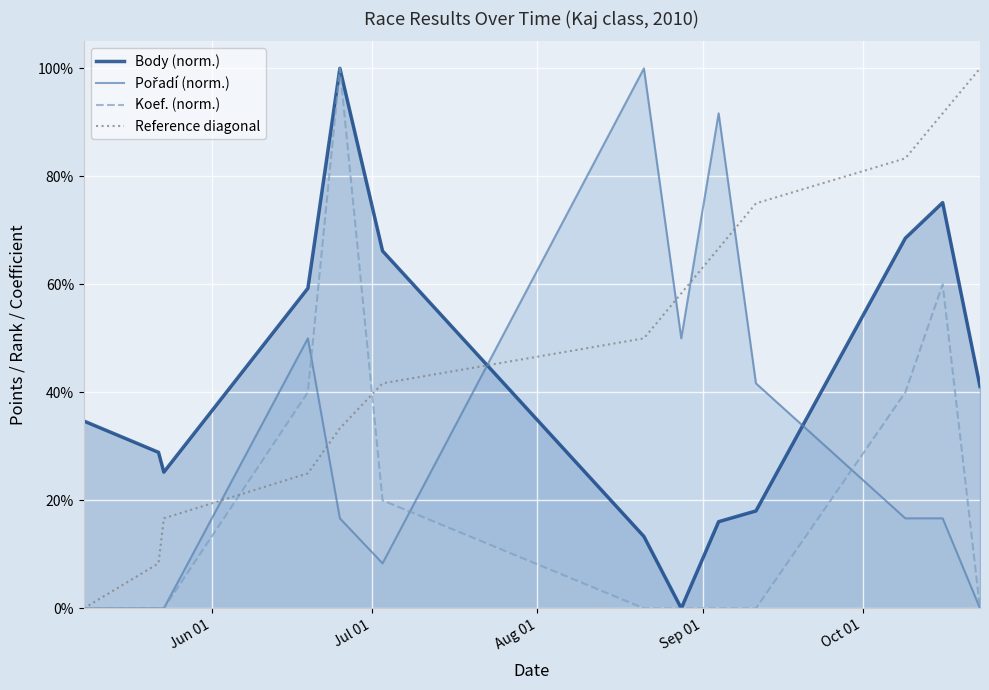

What are all the series names shown in the legend?

Body (norm.), Pořadí (norm.), Koef. (norm.), Reference diagonal